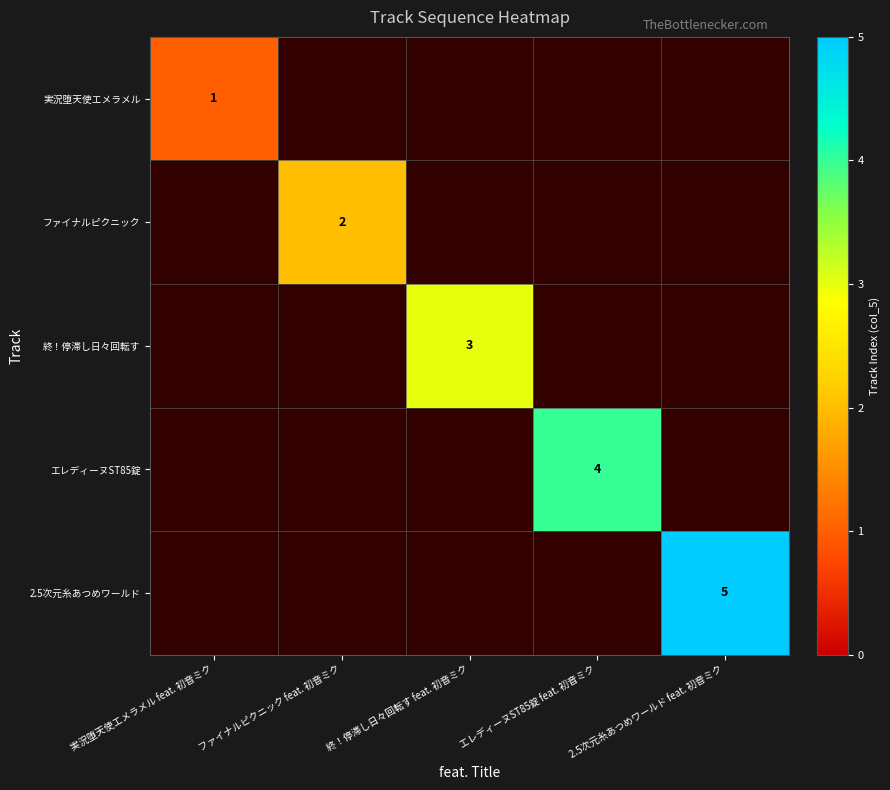

What is the greatest value displayed?

5.0